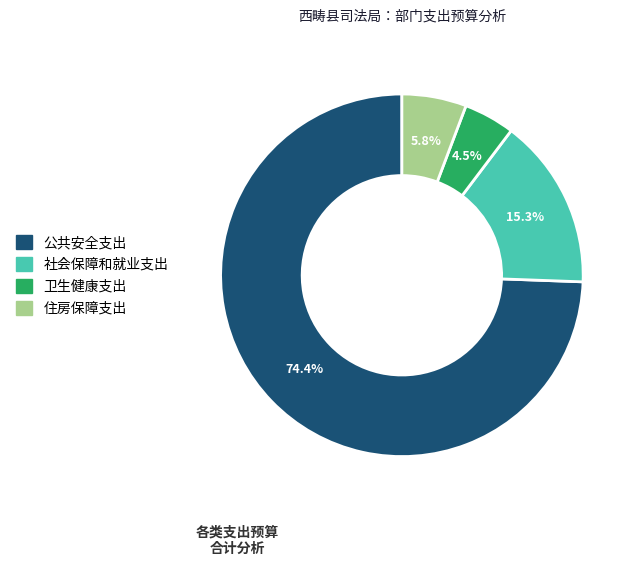

Count the number of slices in the pie.

4